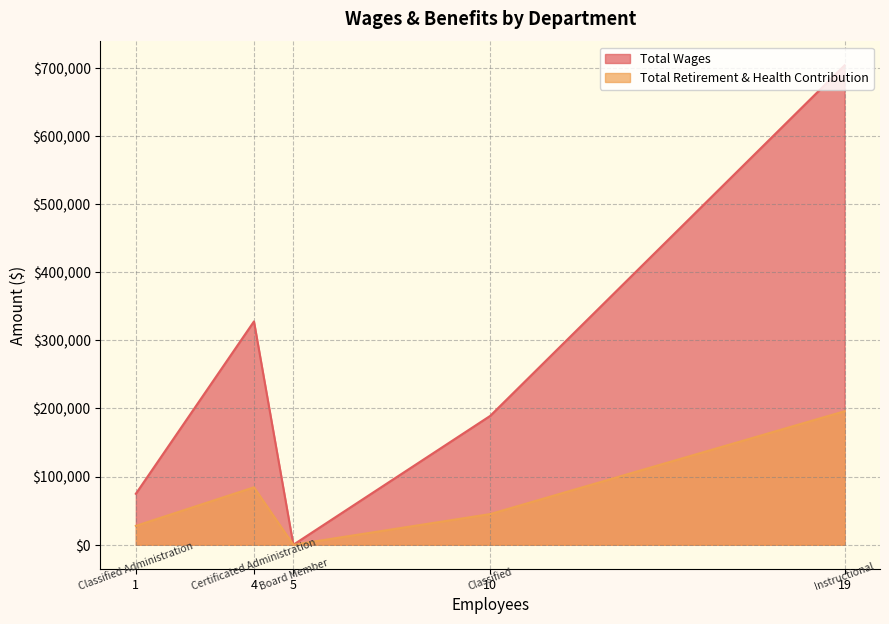

Which series has the largest total across all categories?

Total Wages